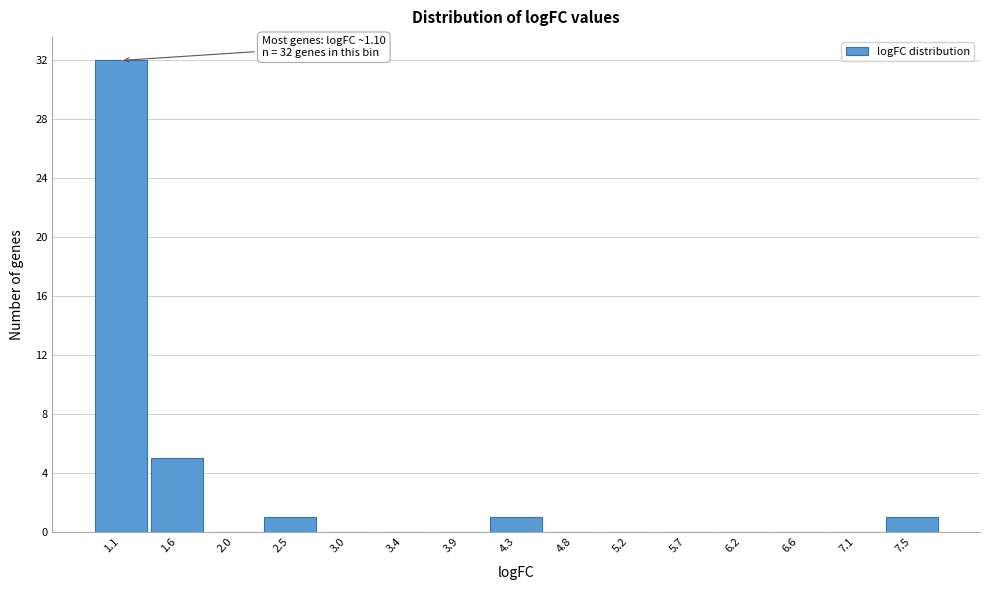

Over which range of the x-axis is the bar tallest?

0.90 to 1.35